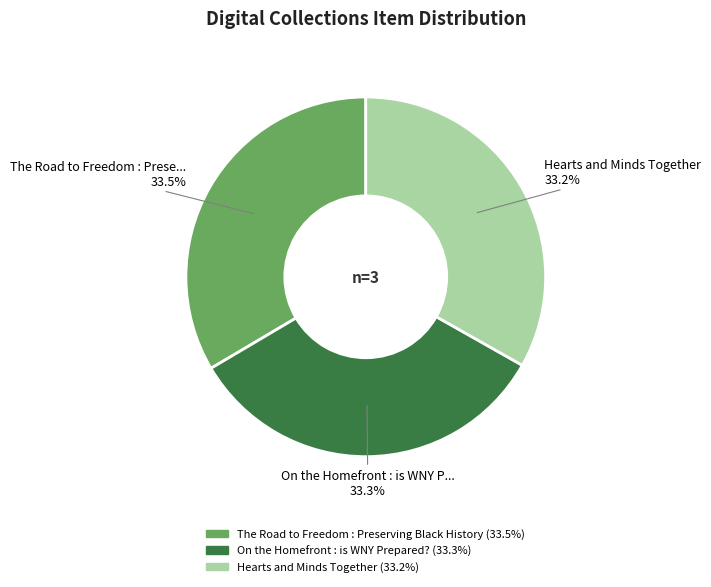

What is the ratio of the value at On the Homefront : is WNY Prepared? to the value at Hearts and Minds Together?

1.0